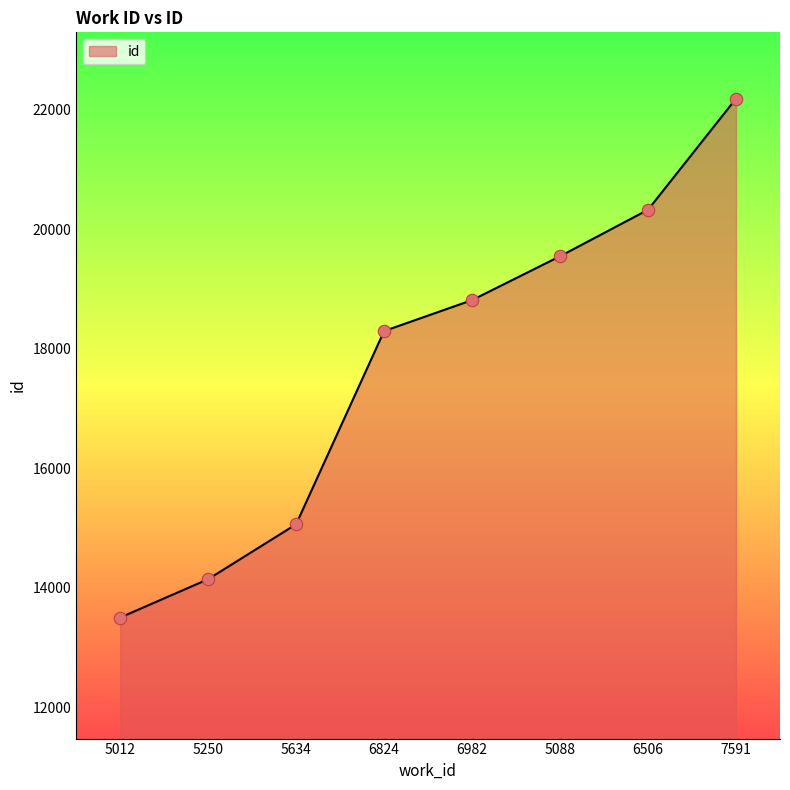

Which has a higher value, 6824 or 6506?

6506